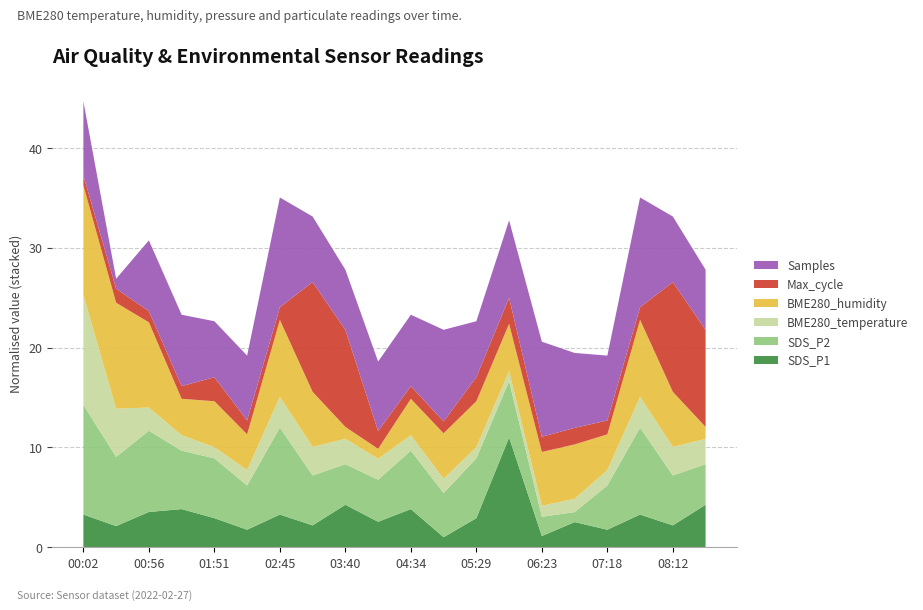

What is the lowest value of the SDS_P1 series?

1.0